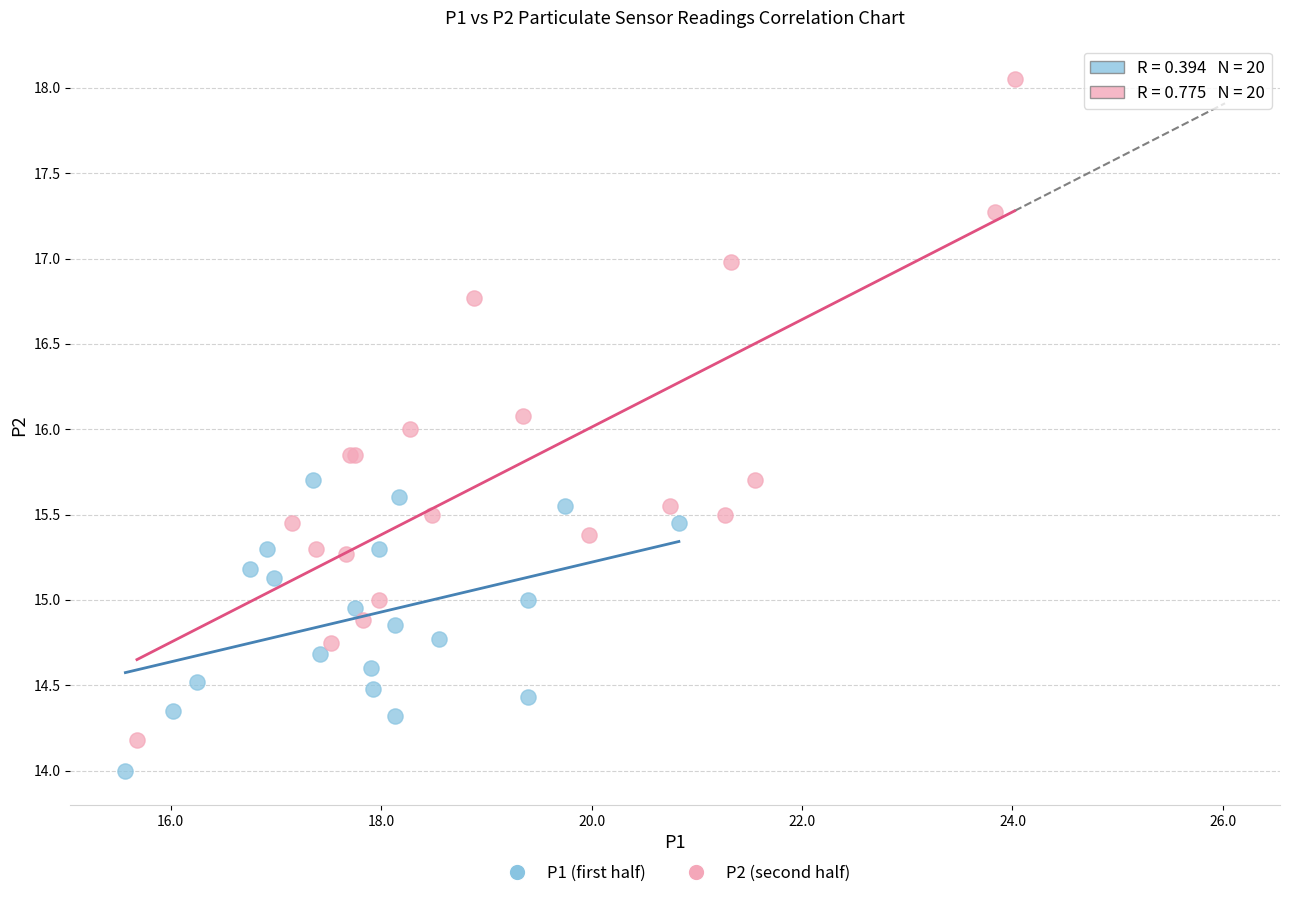

Which series contains the highest Y value?

P2 (second half)